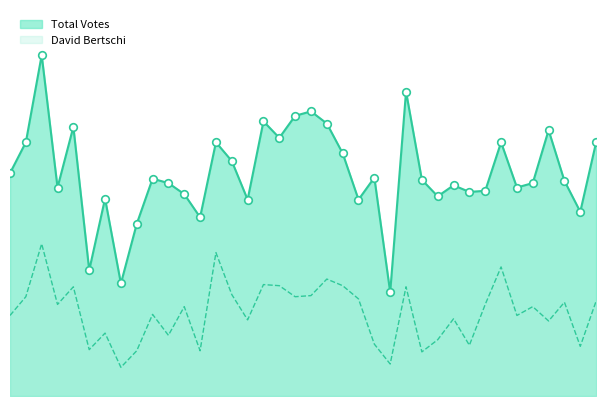

At which category is the sum across all series the highest?

3